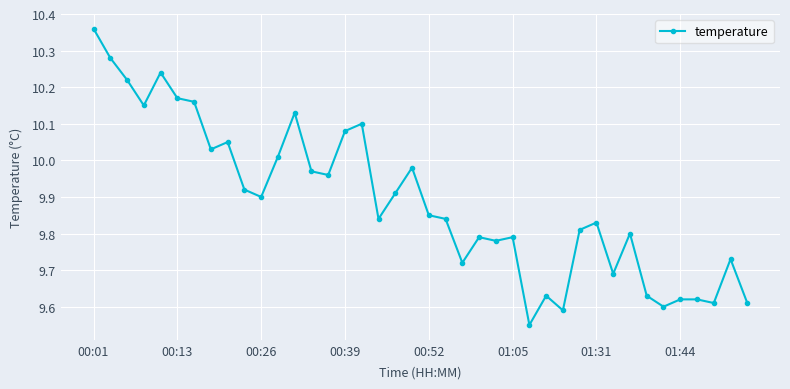

True or false: the data has more than 0 interior local peaks.

True